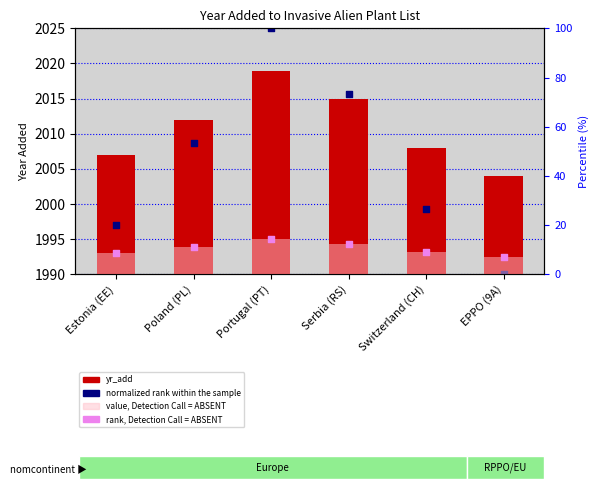

At how many categories does at least one series exceed 706?

6